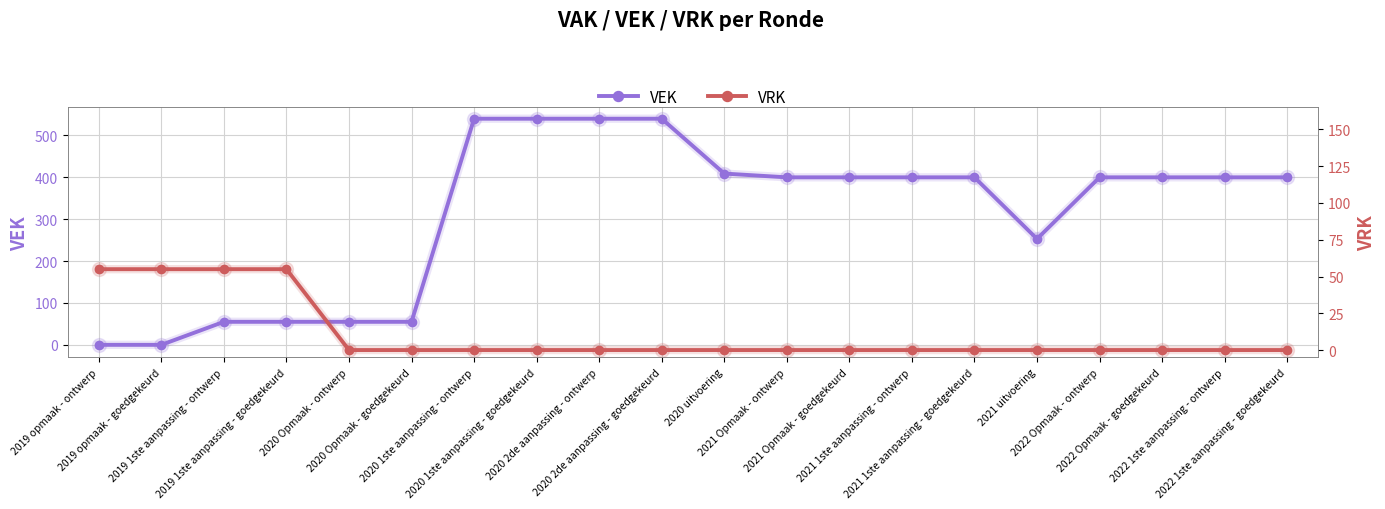

What is the average value of the VRK series?

11